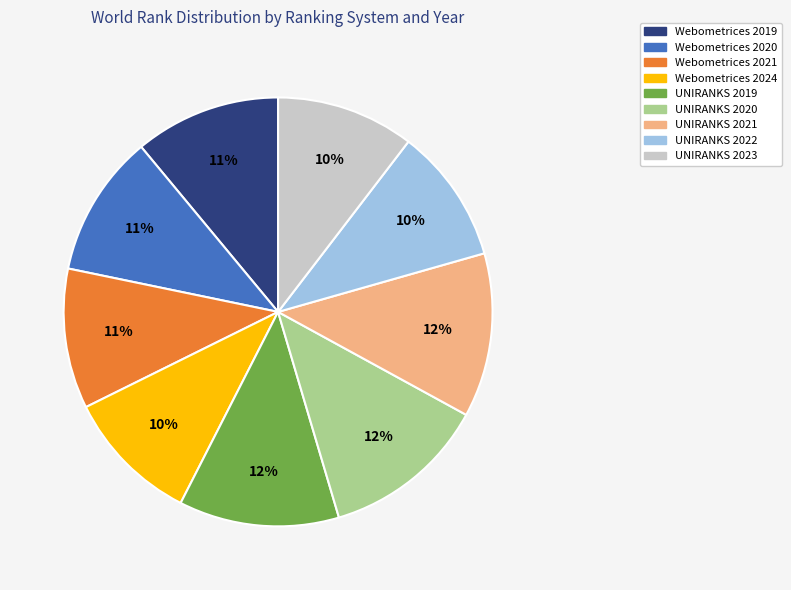

Combined, do UNIRANKS 2021 and Webometrices 2019 account for over 50%?

No